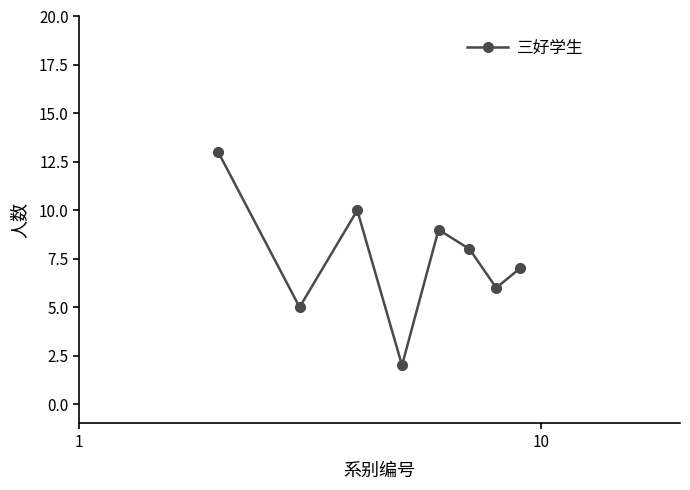

What is the difference between the maximum and minimum values?

11